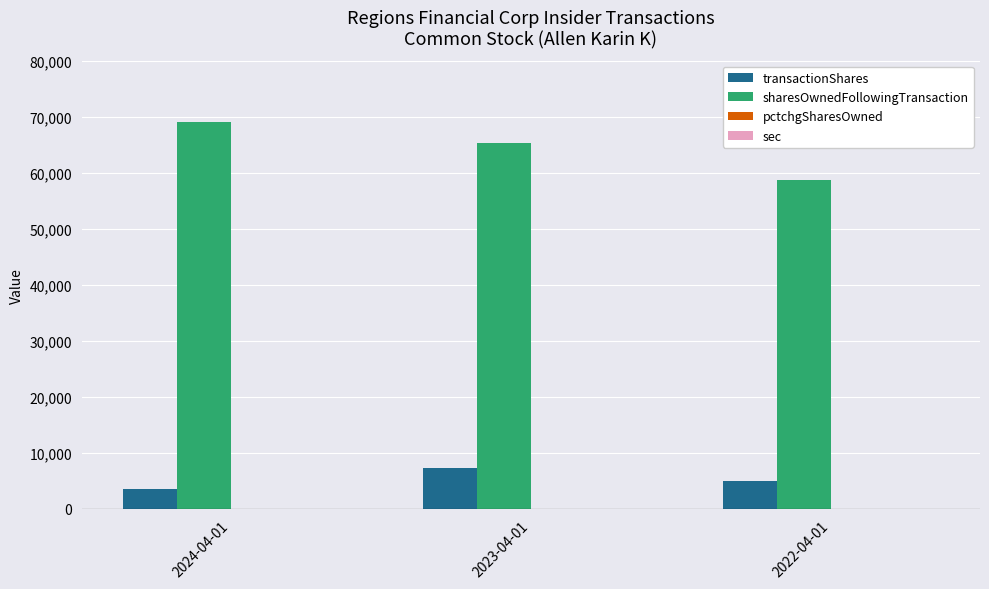

Which series changed the most between 2023-04-01 and 2022-04-01?

sharesOwnedFollowingTransaction